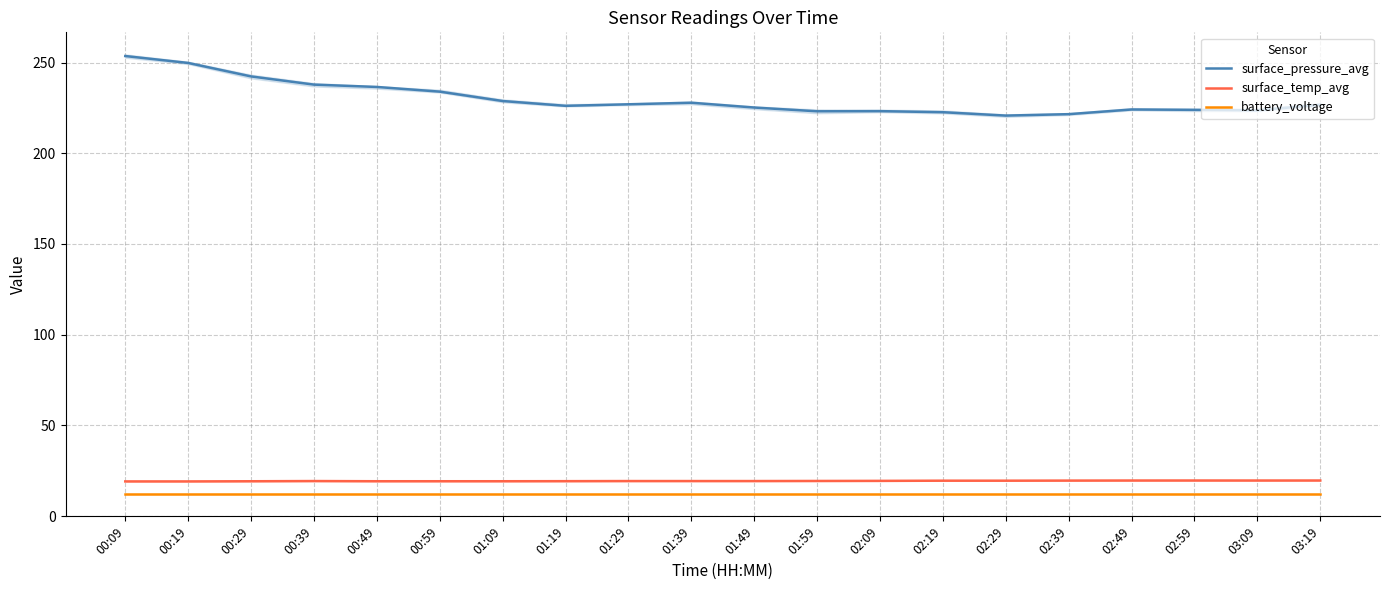

How many lines are shown in the chart?

3